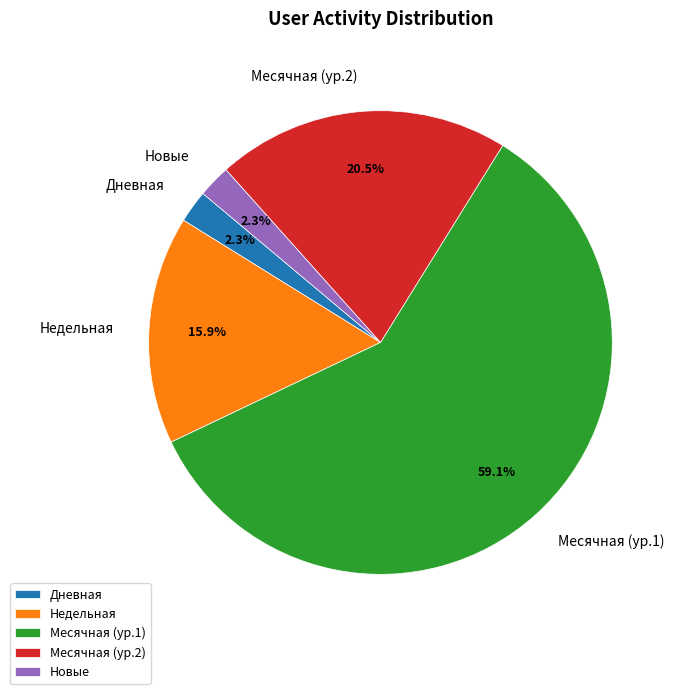

How many slices are in this pie chart?

5